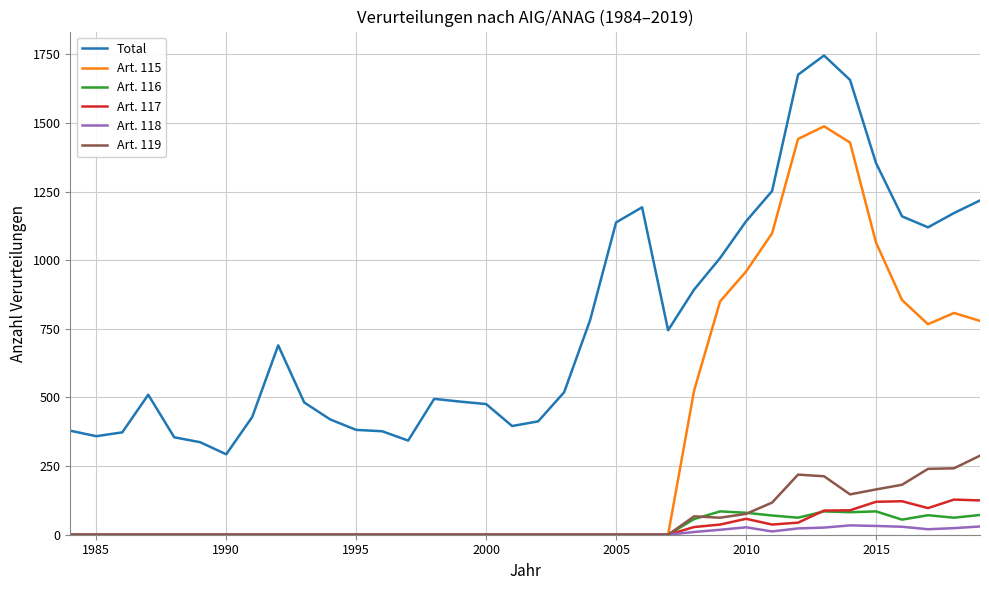

Which series has the widest spread of values?

Art. 115